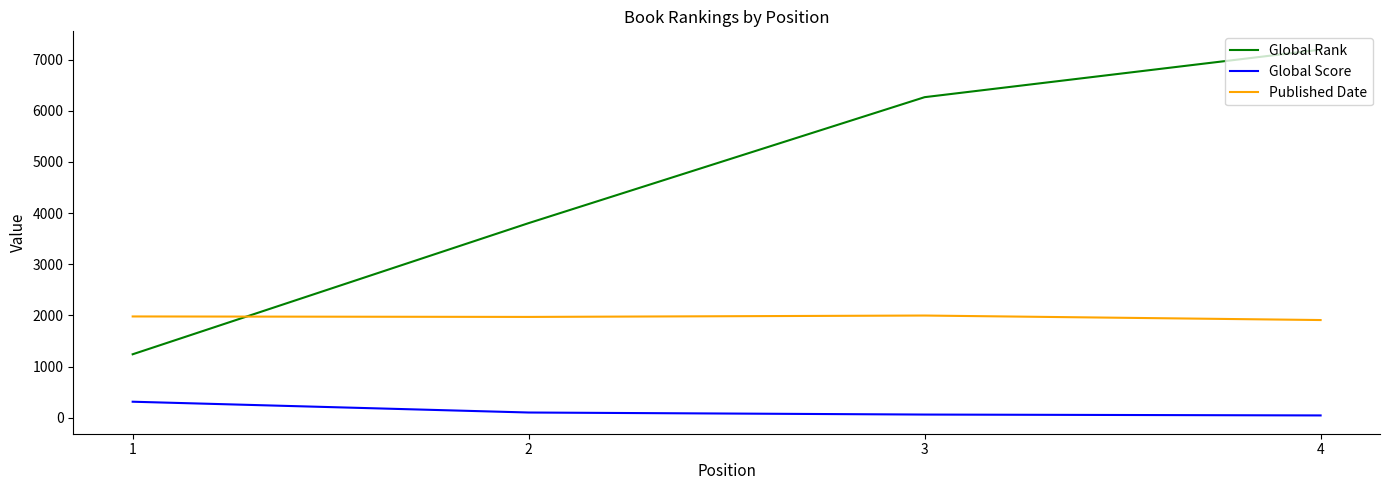

True or false: Global Rank has more than 0 interior local peaks.

False